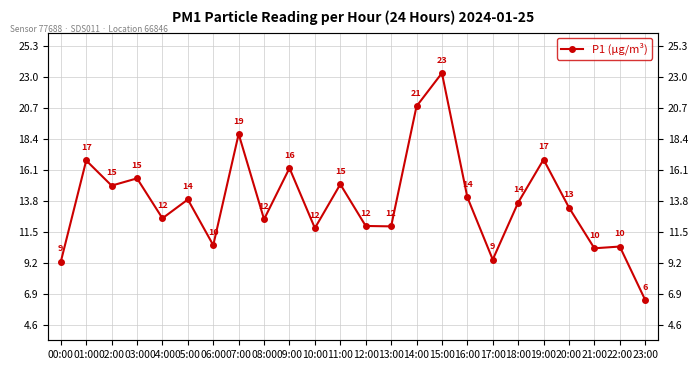

What is the label of the 13th point from the left?

12:00